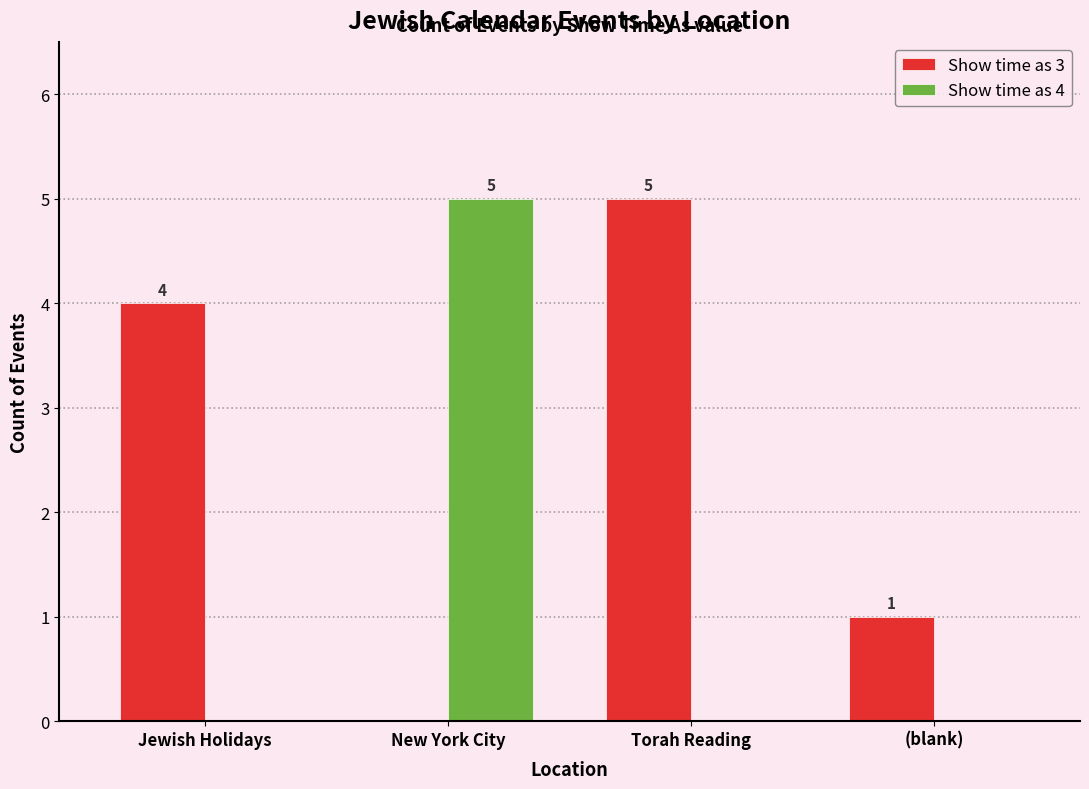

Where is Show time as 3 nearest to the value 2?

(blank)